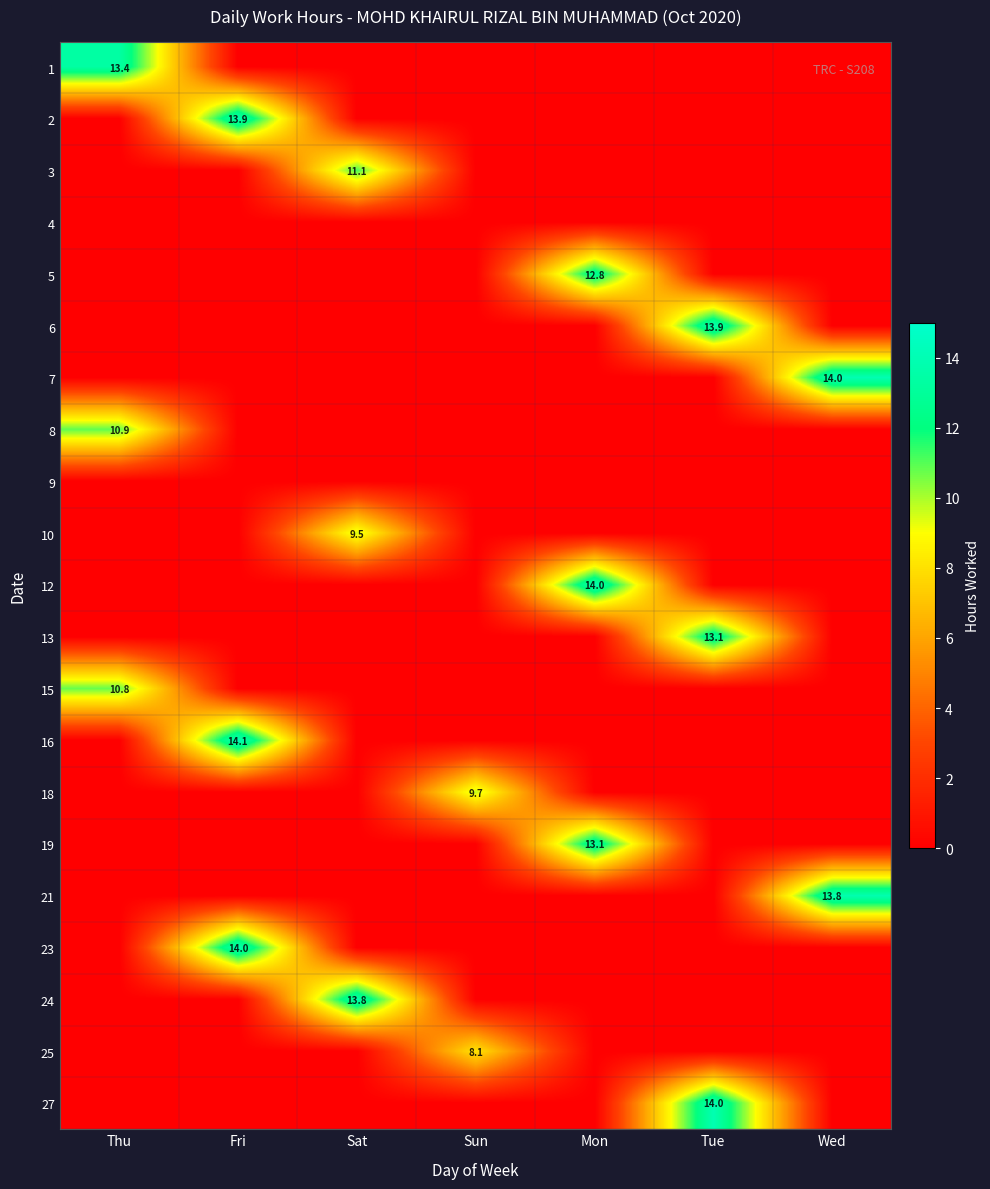

Which category has the highest value across all series?

Fri